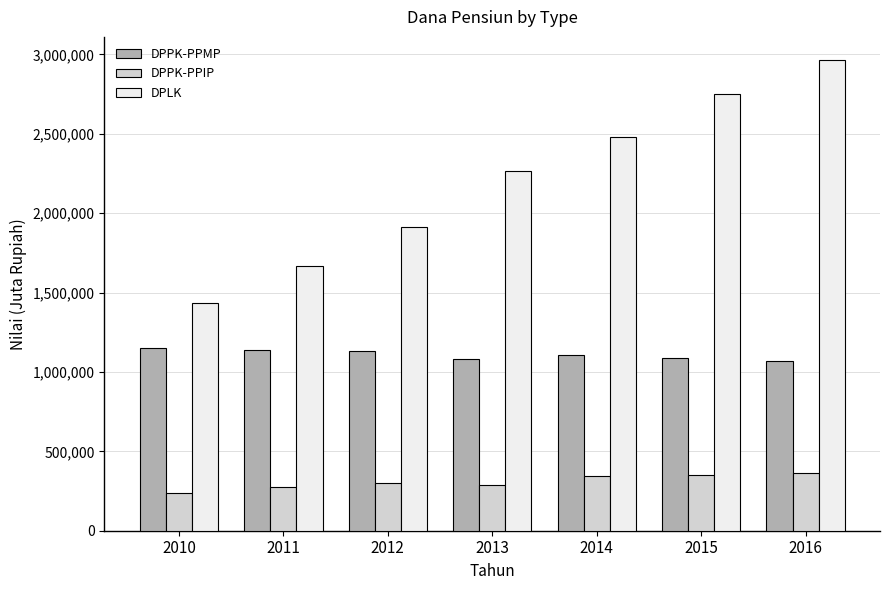

The value of DPLK at 2010 is 552043. True or false?

False